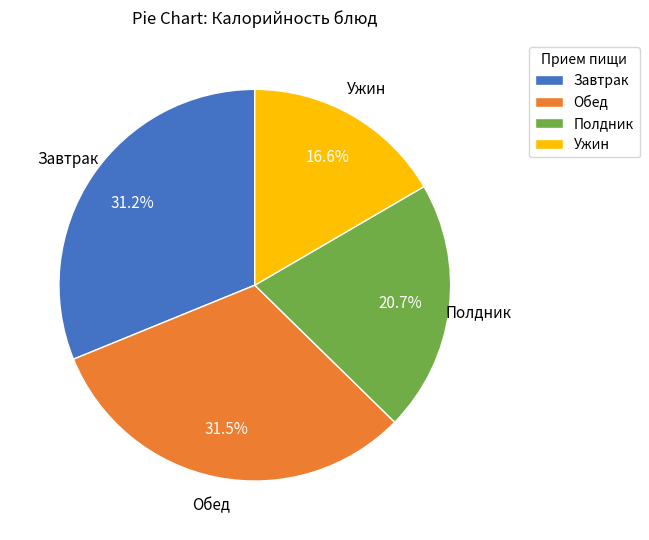

Which slice is the smallest?

Ужин